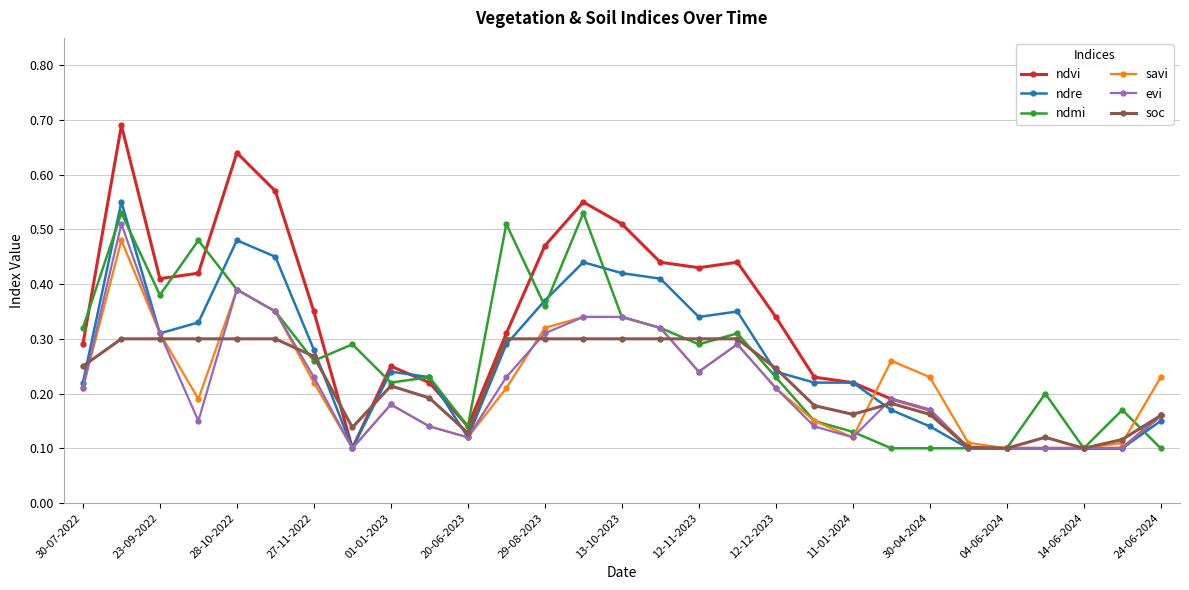

True or false: ndvi has more than 2 interior local peaks.

True